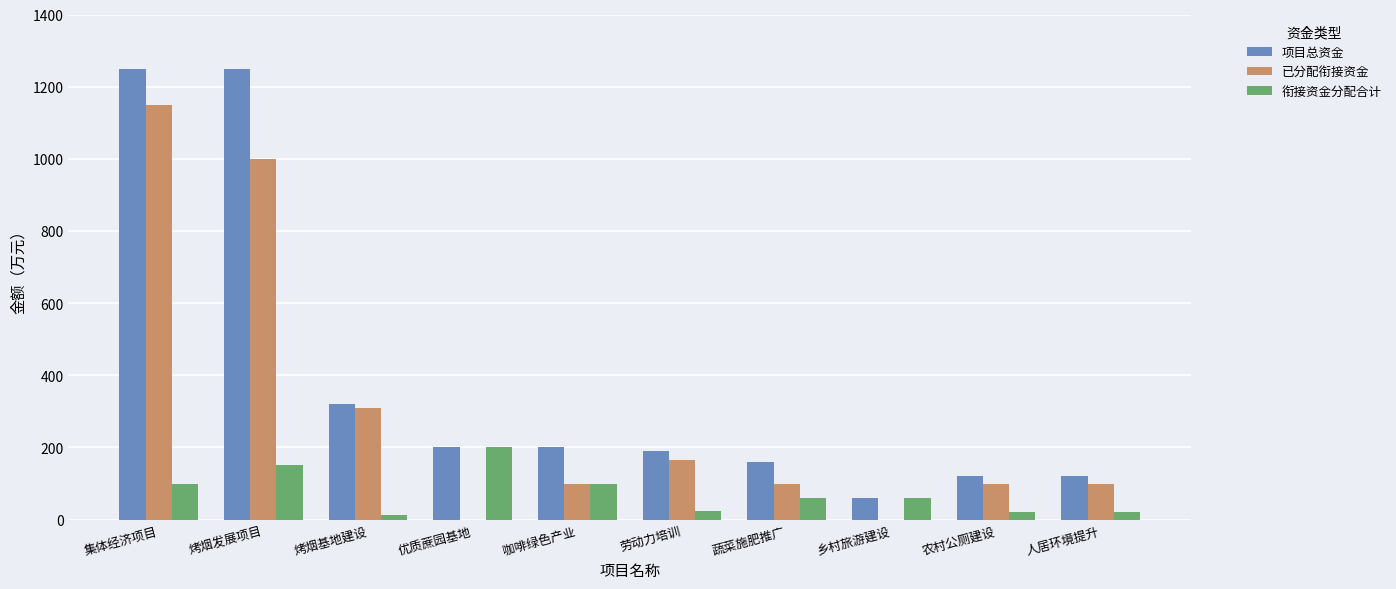

The value of 已分配衔接资金 at 农村公厕建设 is 24. True or false?

False